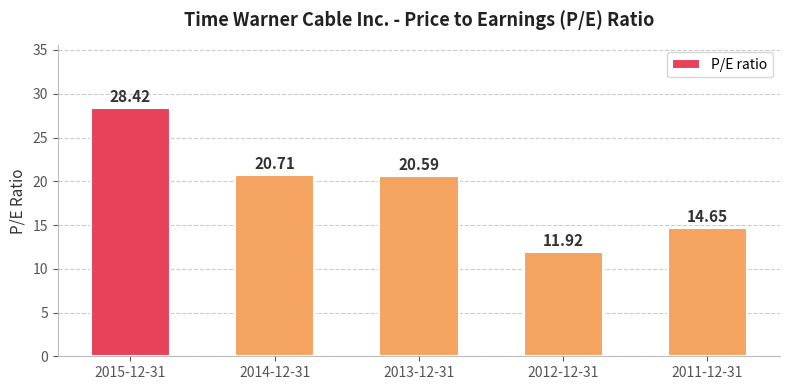

What is the value of the 2nd bar from the left?

20.7